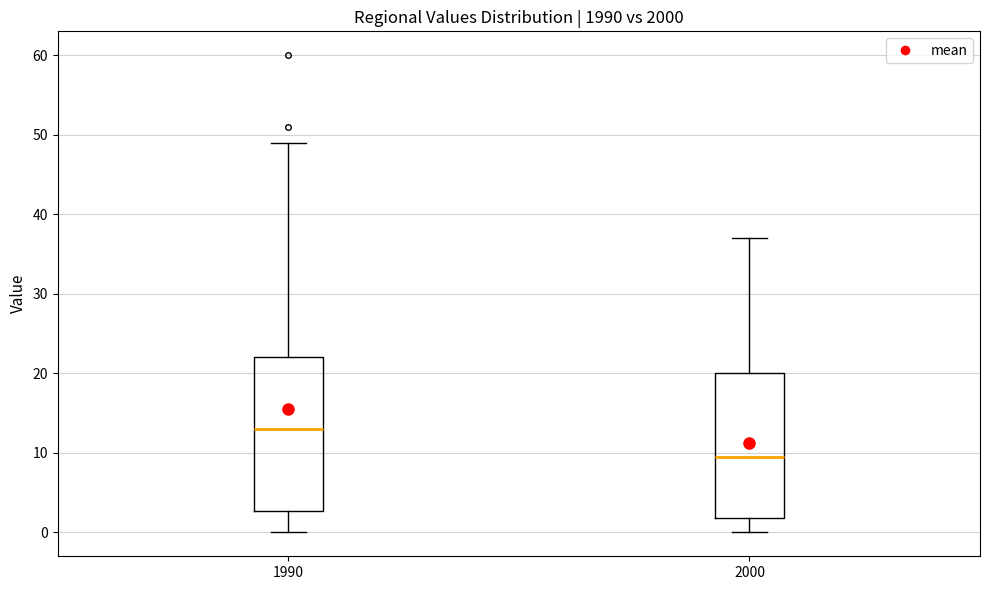

Comparing the boxes themselves (not the whiskers), which one is the tallest?

1990